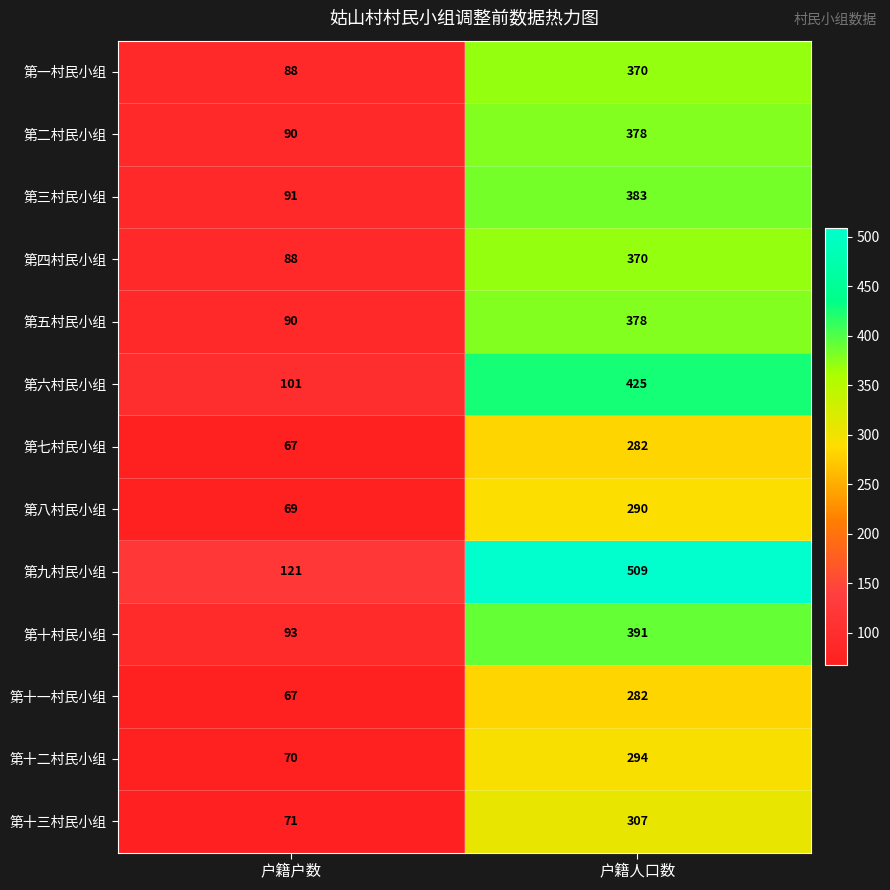

At how many categories does at least one series exceed 229?

1